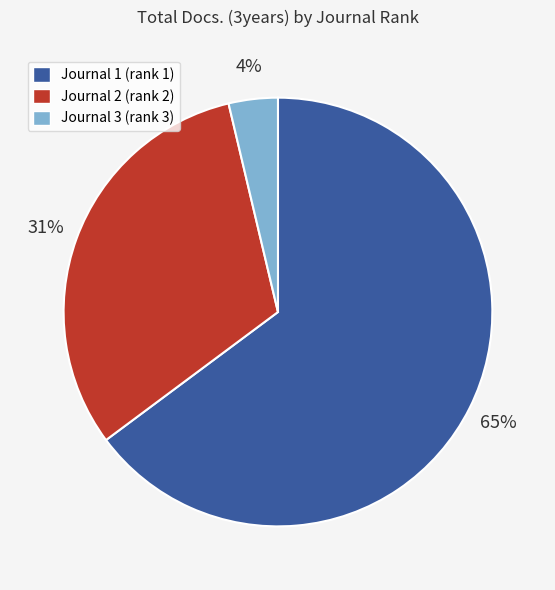

What percentage is the Journal 2 (rank 2) slice, to the nearest percent?

31%